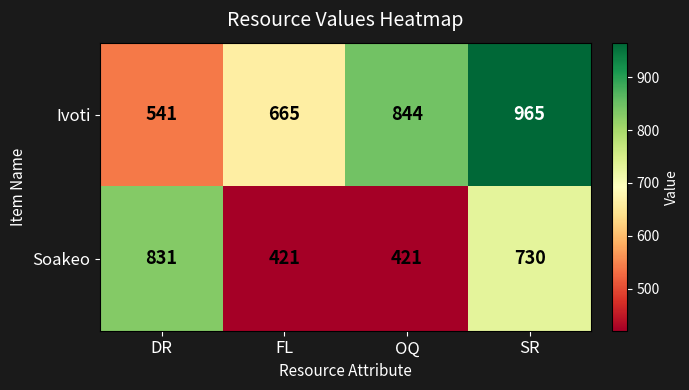

Is it true that Ivoti equals 541 at DR?

True